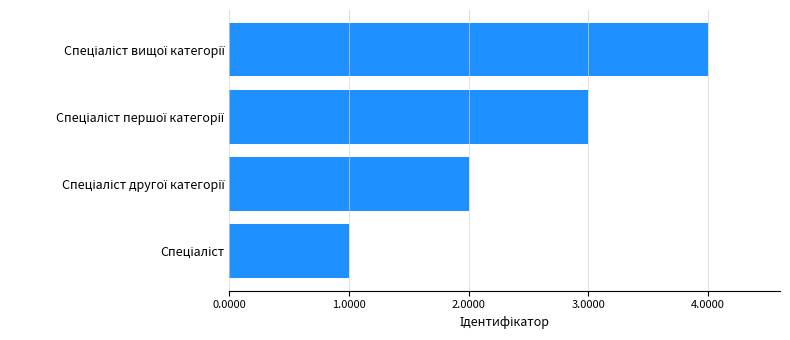

What is the maximum value shown in the chart?

4